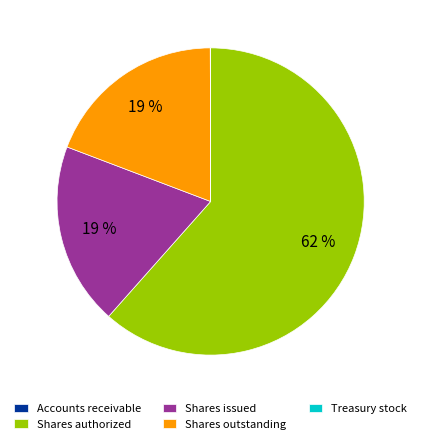

Which slice is the largest?

Shares authorized